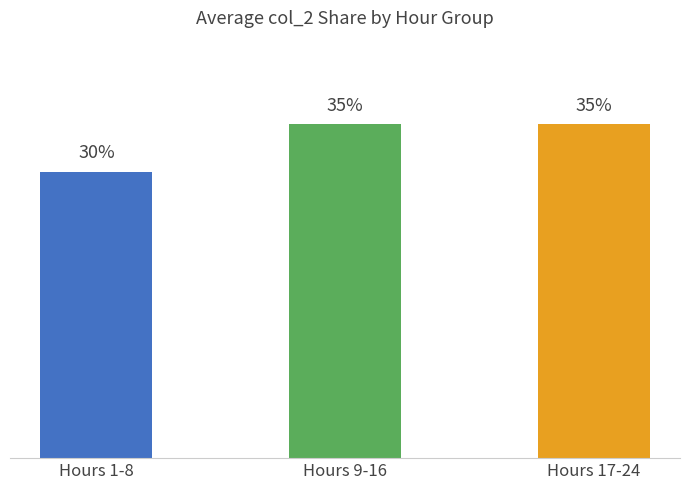

What is the label of the 2nd bar from the right?

Hours 9-16